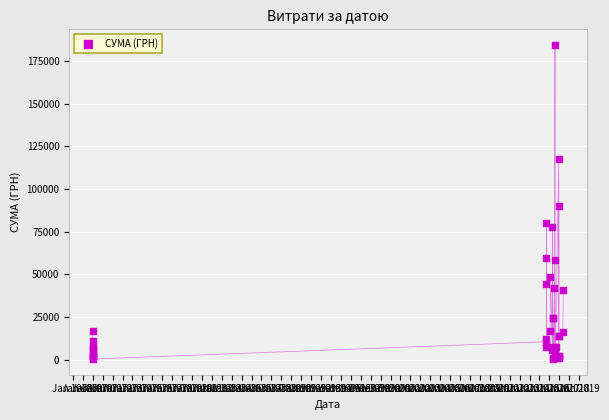

What Y value in the scatter plot is closest to 92408?

90287.0